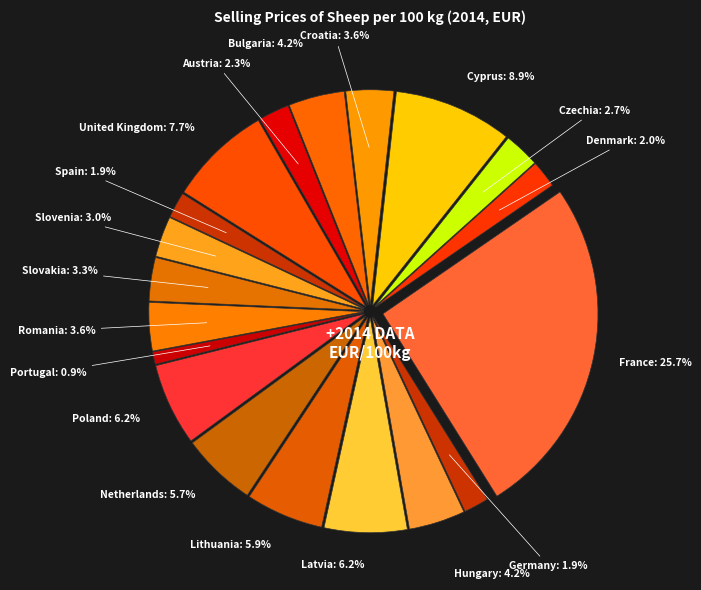

Combined, what portion of the pie is France and Austria?

28.0%